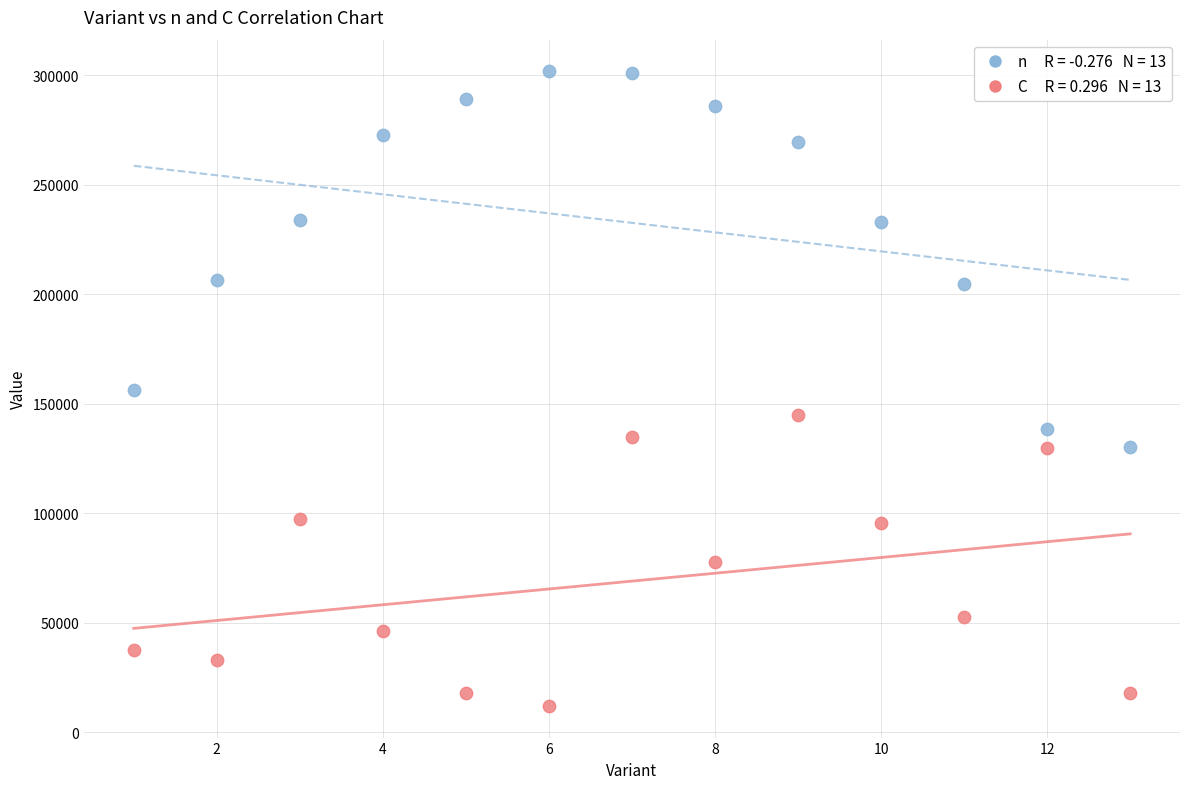

Across all data points, what is the range of X values (max minus min)?

12